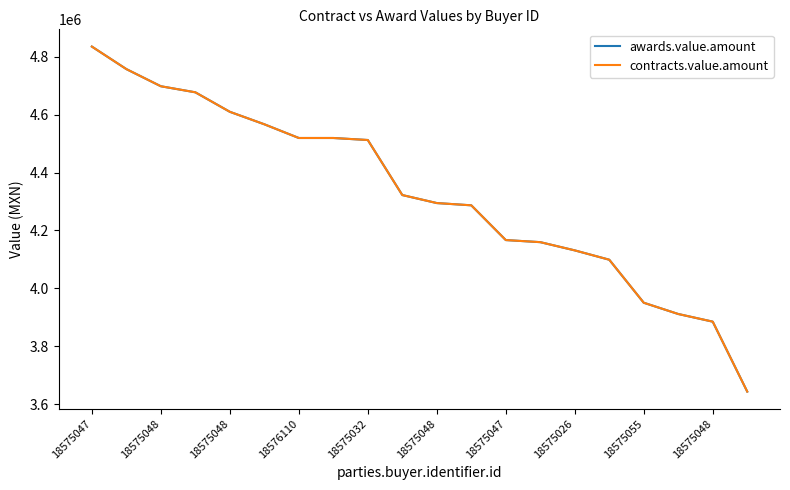

Does the chart display data point markers on the line(s)?

No